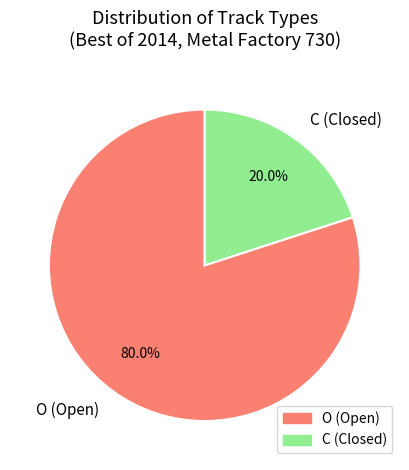

Is it true that C is 25% of the pie?

False